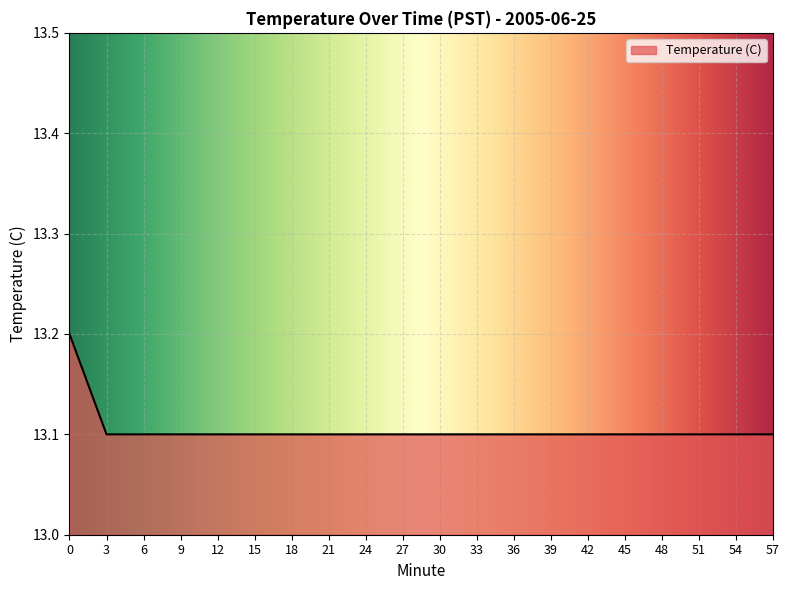

True or false: the data shows 22.9 at 45.

False